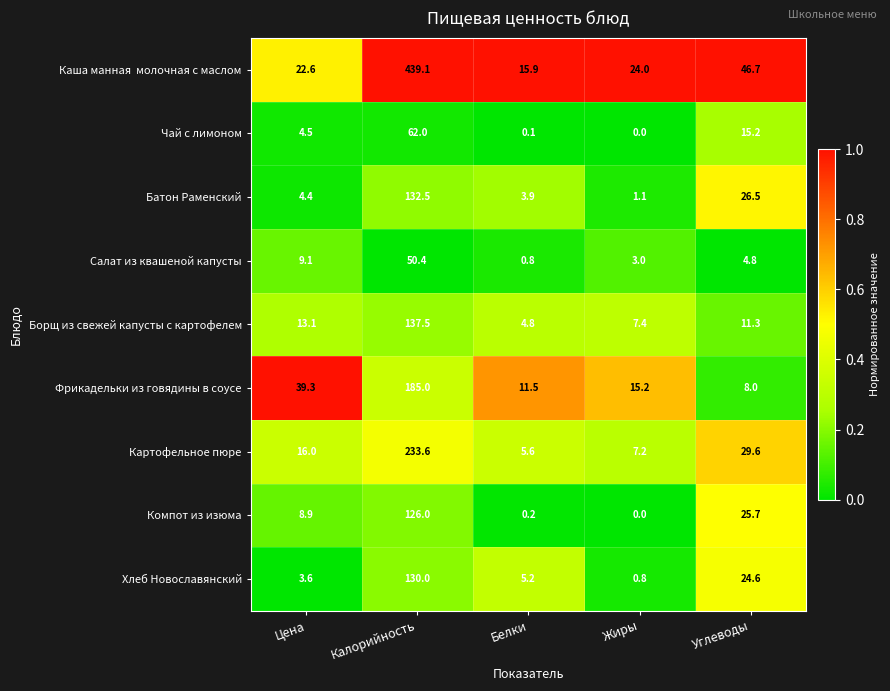

At how many categories does at least one series exceed 0?

5